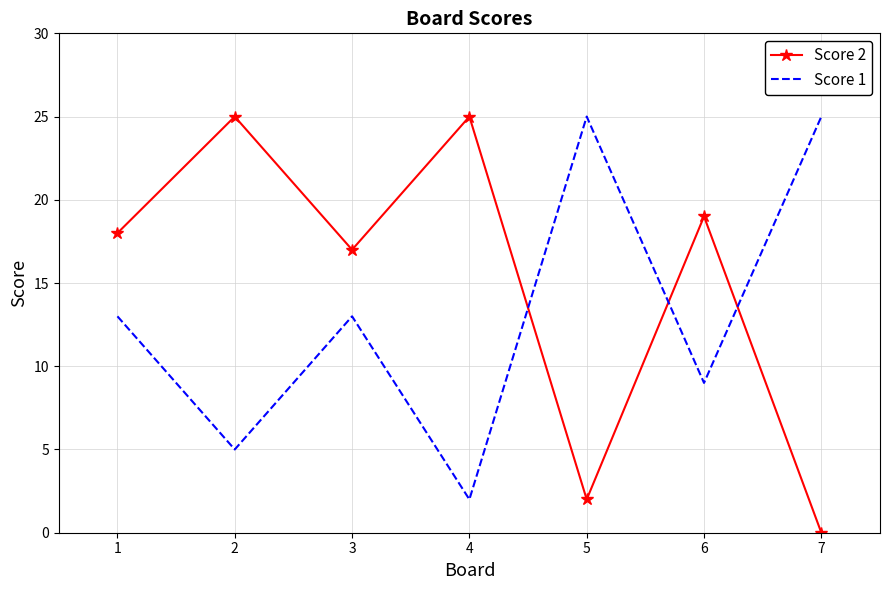

Which label corresponds to the smallest value in the chart?

7